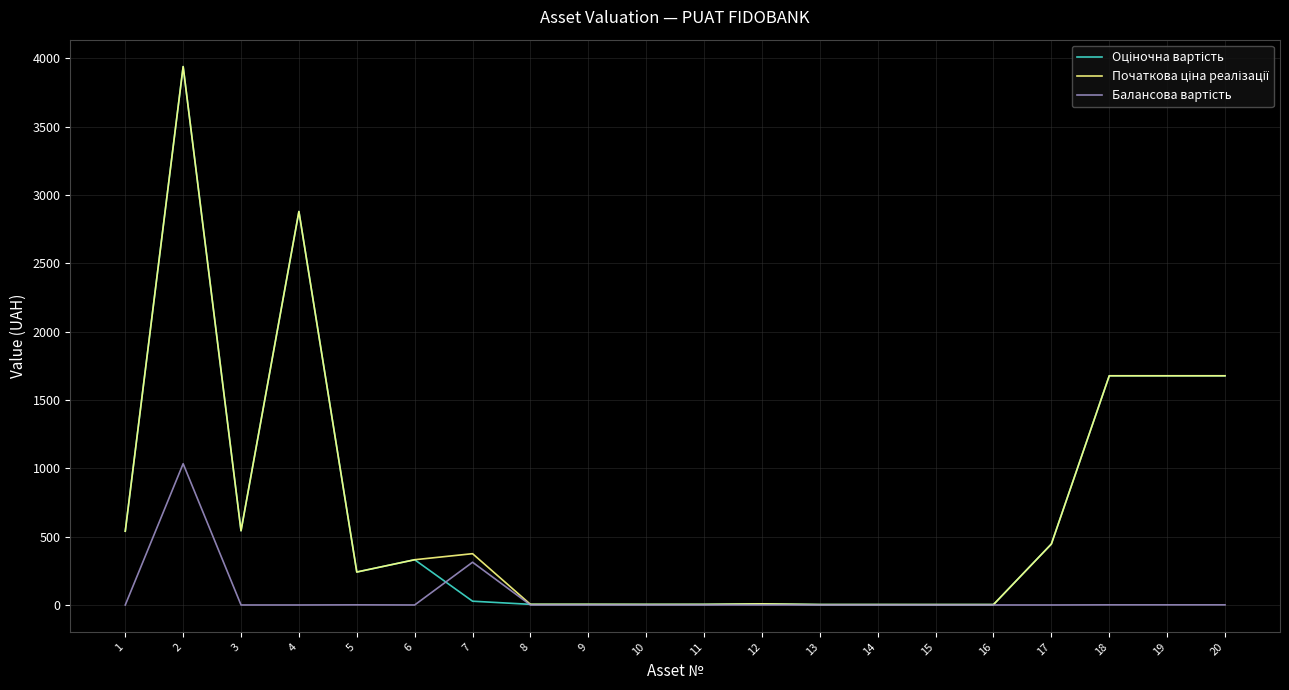

What is the difference between the highest and lowest values at 1?

540.0